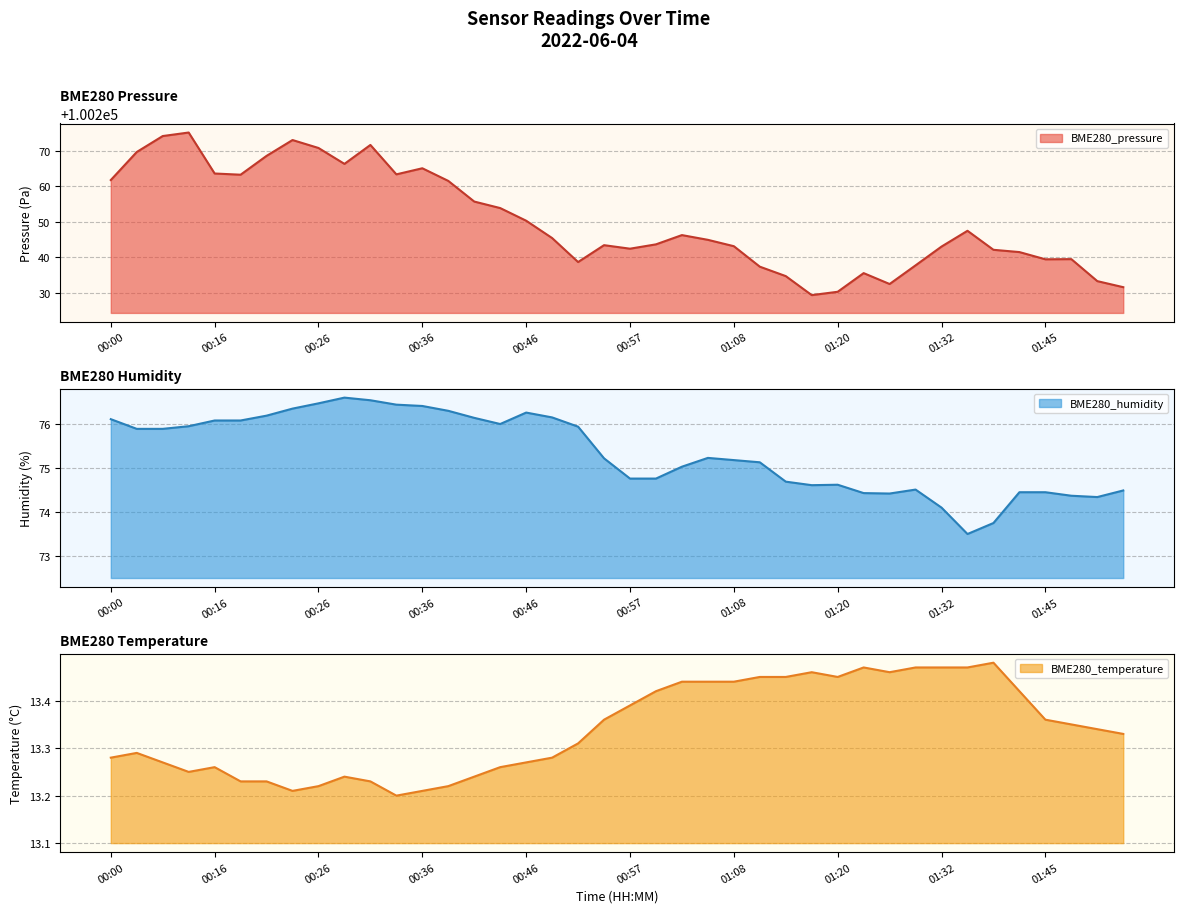

The BME280_humidity series shows 74.3 at 01:50. True or false?

True